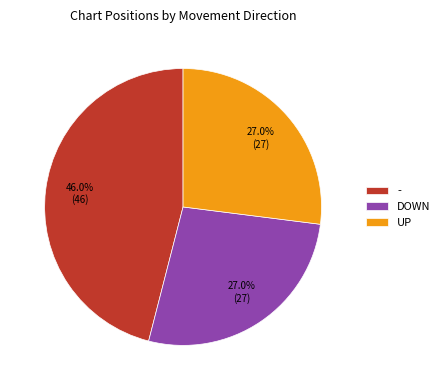

Does any single category account for the majority?

No